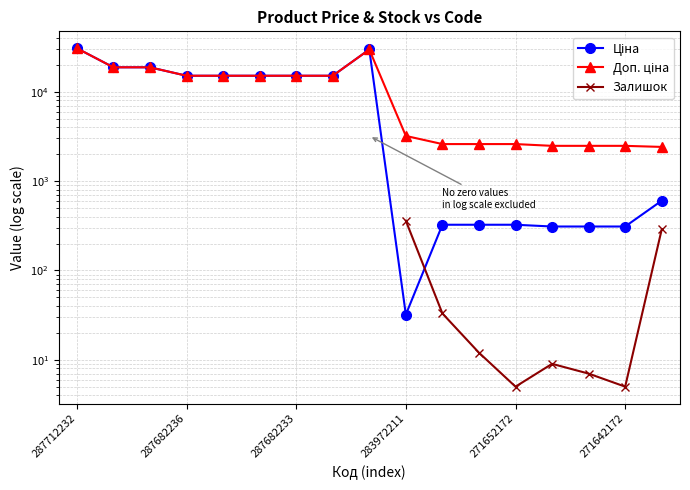

What value does the Доп. ціна series have at 287682236?

18796.8